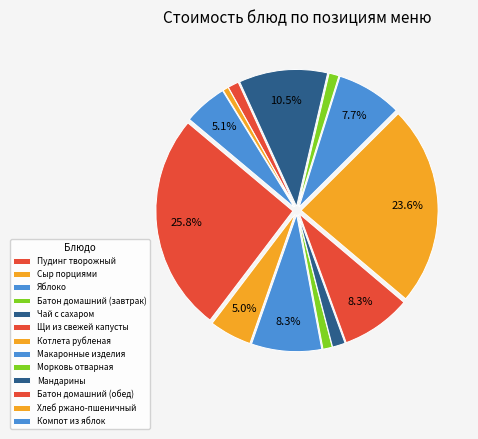

Count the number of slices in the pie.

13